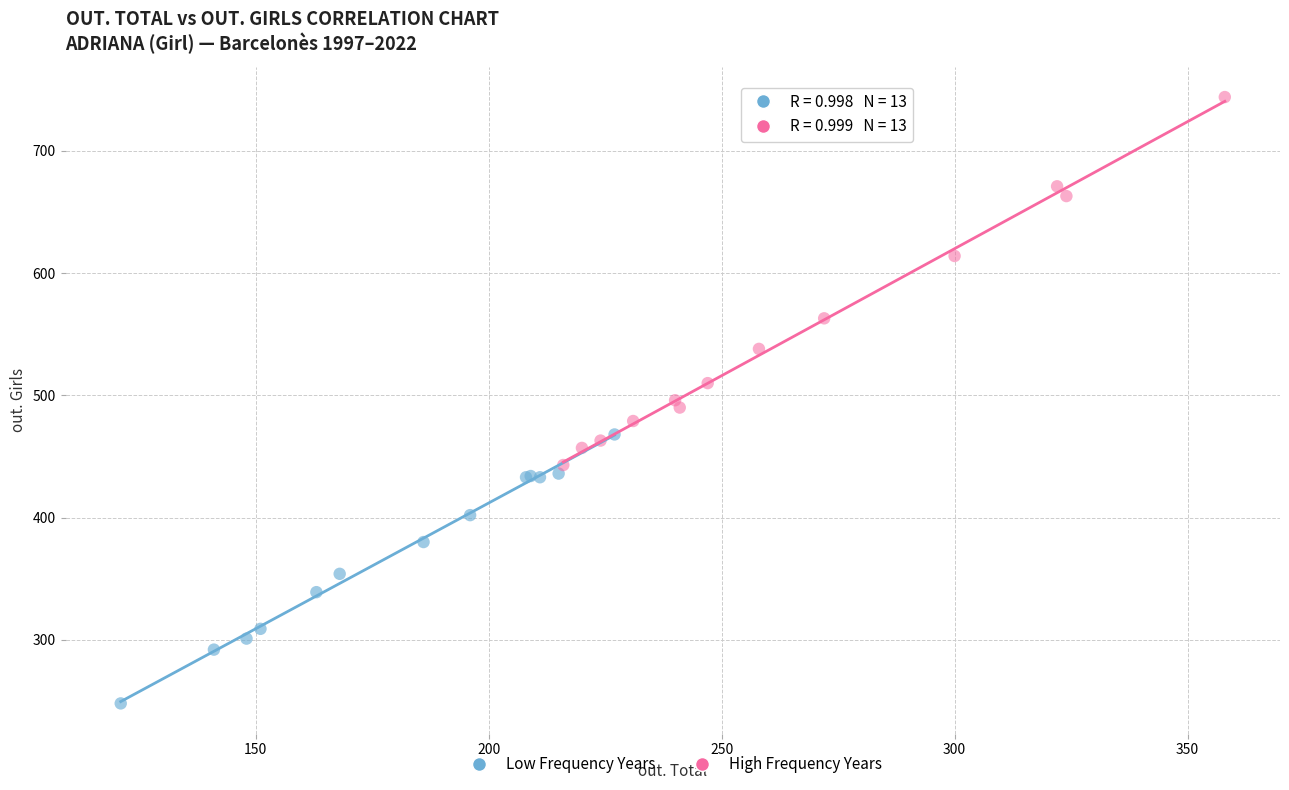

What are all the series names shown in the legend?

Low Frequency Years, High Frequency Years